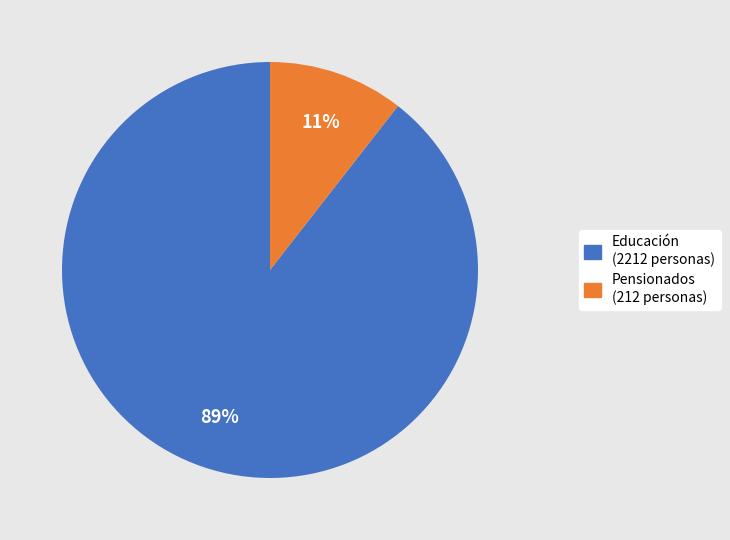

Is there any slice that represents more than half of the pie?

Yes